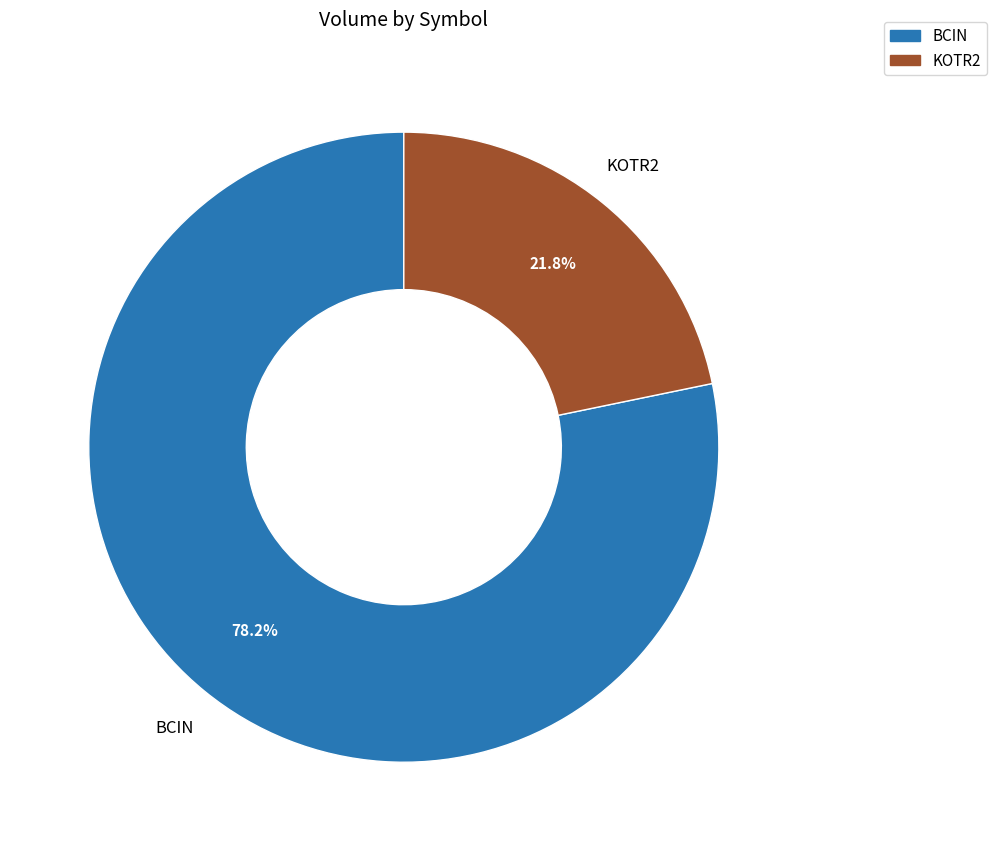

Is there a majority slice in this chart?

Yes